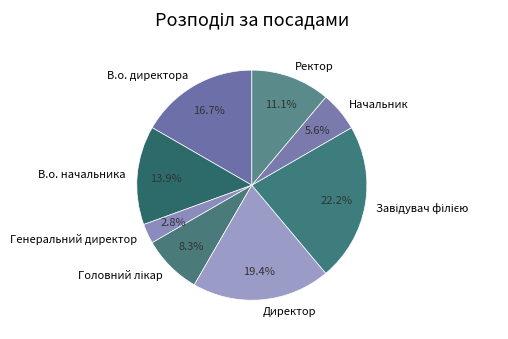

Is there any slice that represents more than half of the pie?

No